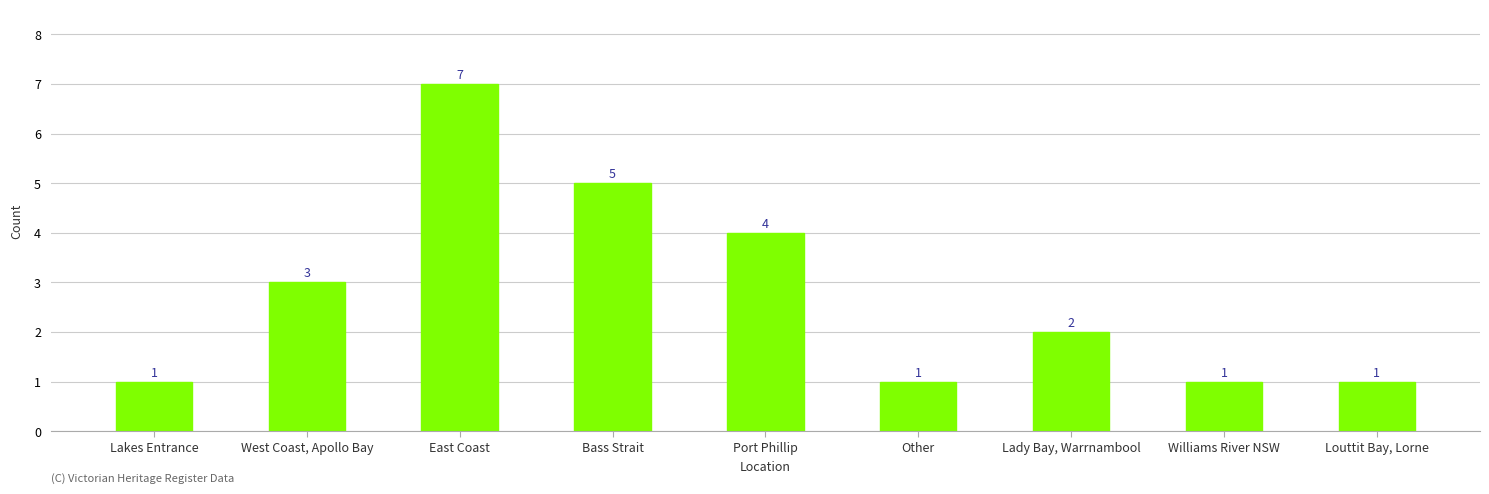

What is the change in value from West Coast, Apollo Bay to Lady Bay, Warrnambool?

-1